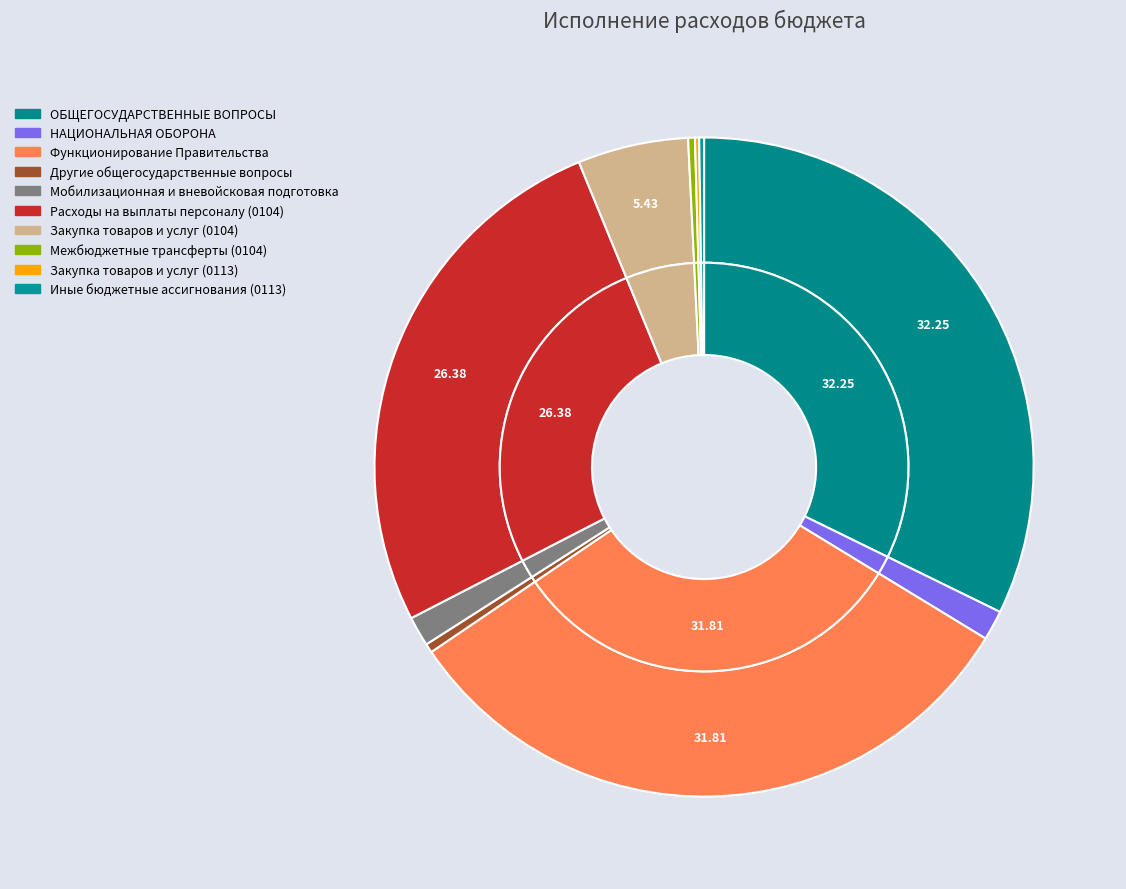

Does Закупка товаров и услуг (0113) account for over 50% of the chart?

No